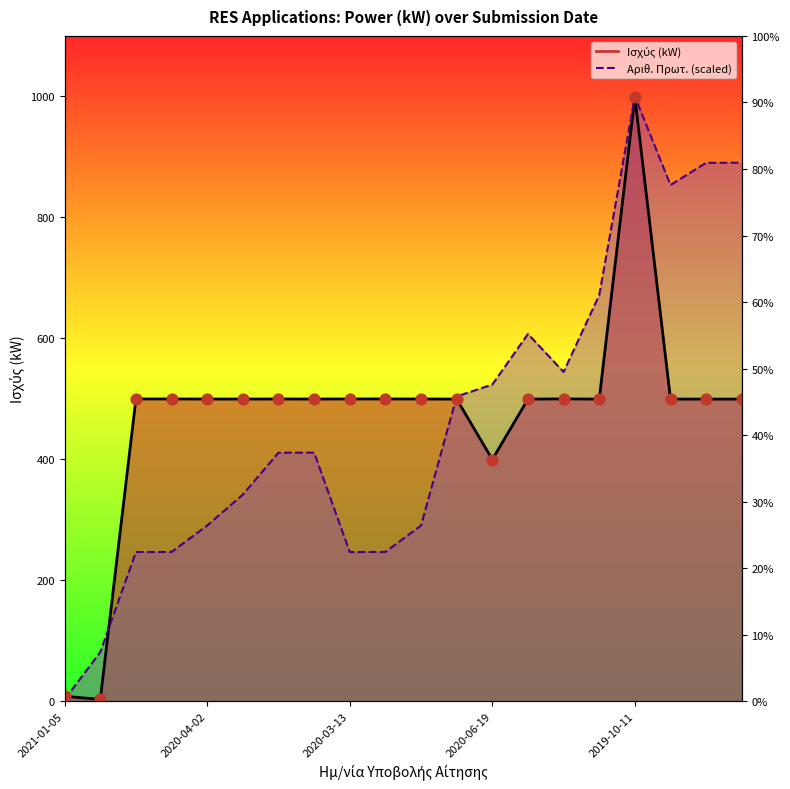

Which series contains the lowest Y value?

Αριθ. Πρωτ.